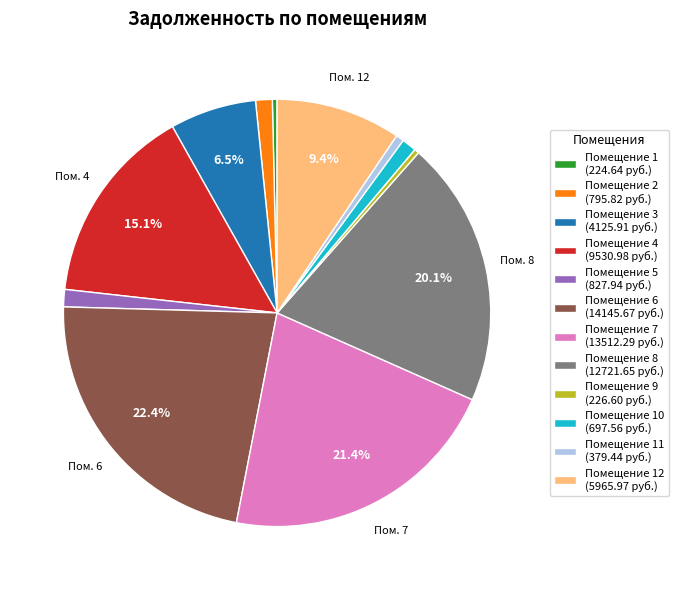

Is there a majority slice in this chart?

No